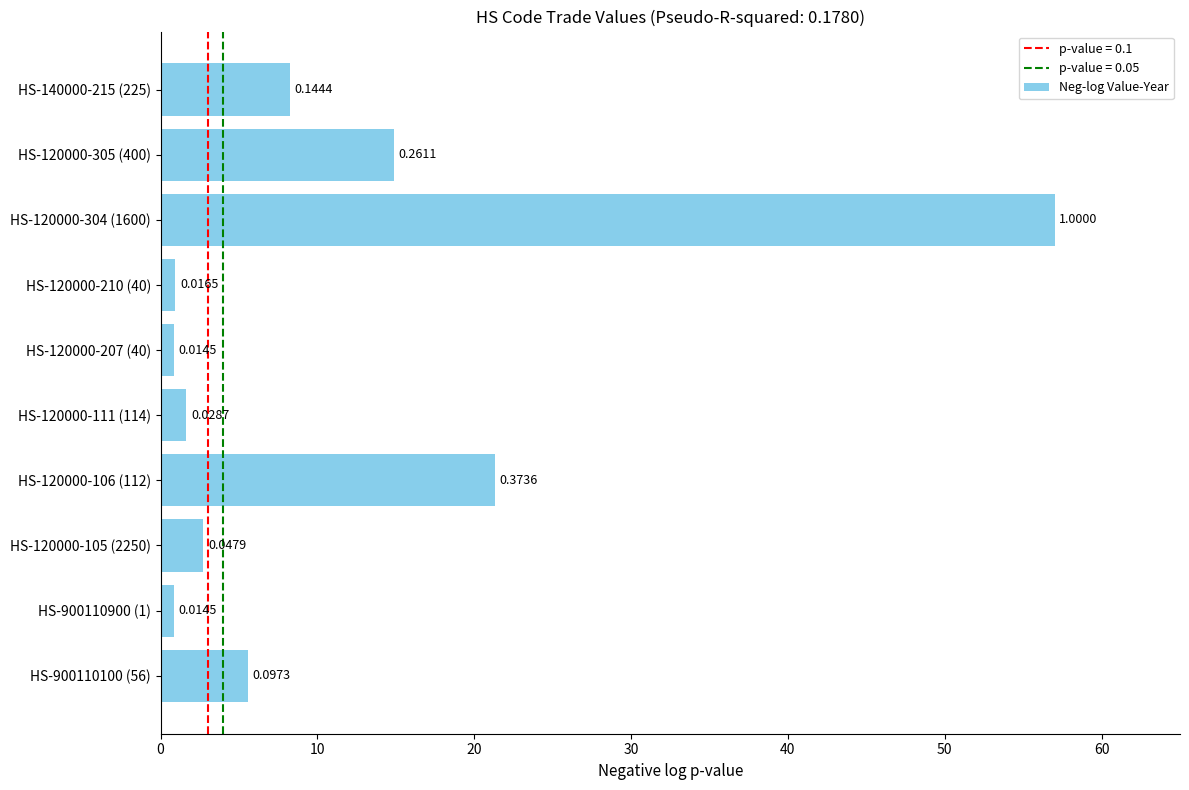

What is the minimum value shown in the chart?

0.8